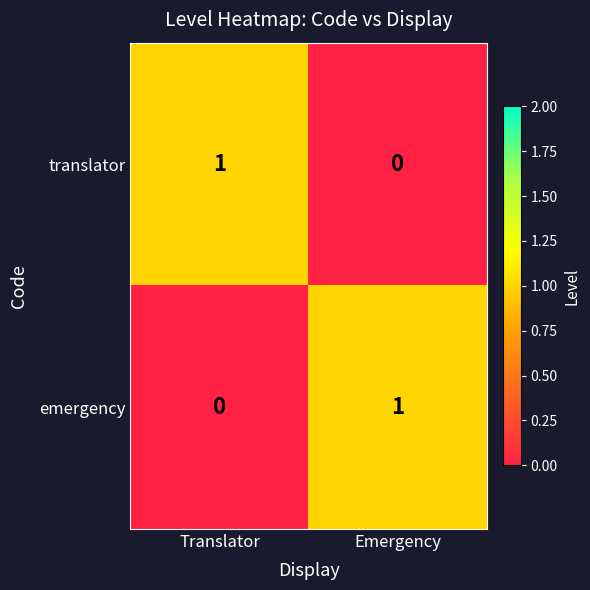

Is it true that emergency equals 1 at Emergency?

True